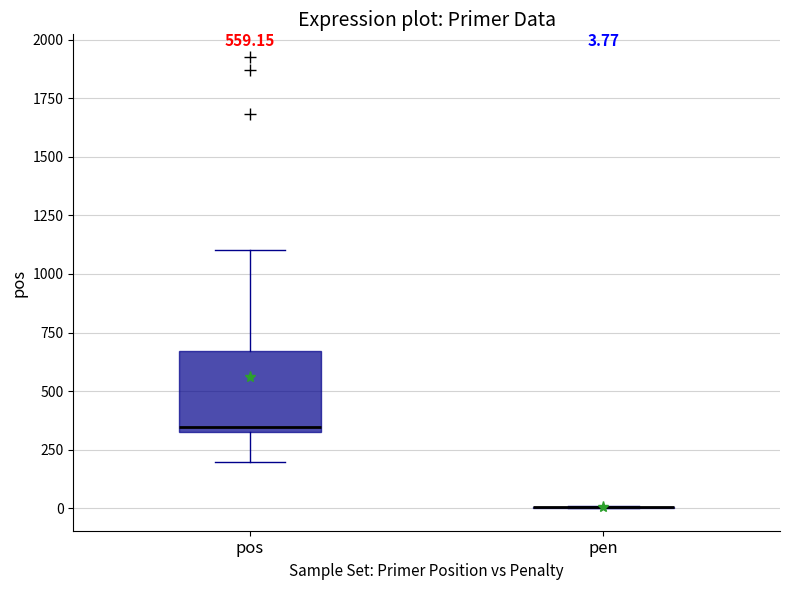

Which box is the tallest, from its lower edge to its upper edge?

pos